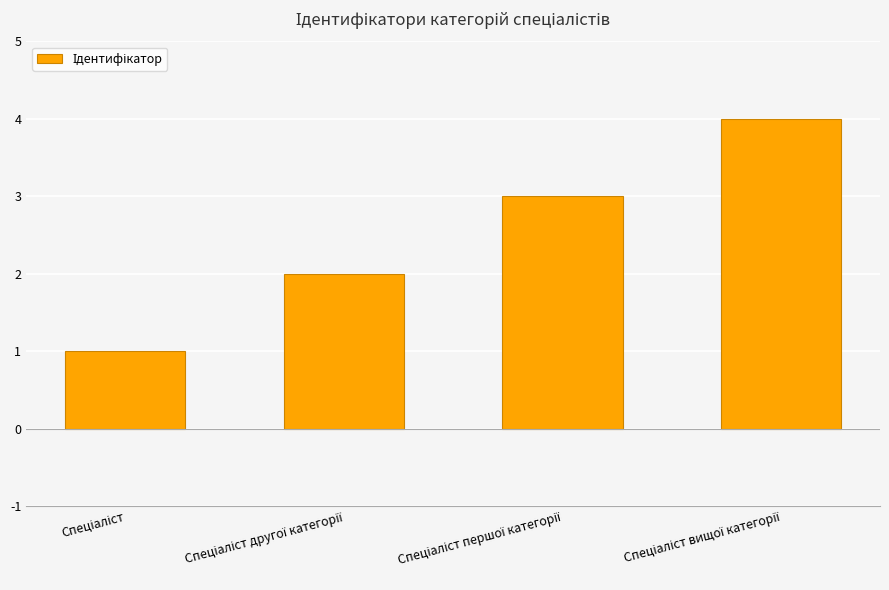

How many distinct data groups are displayed?

1